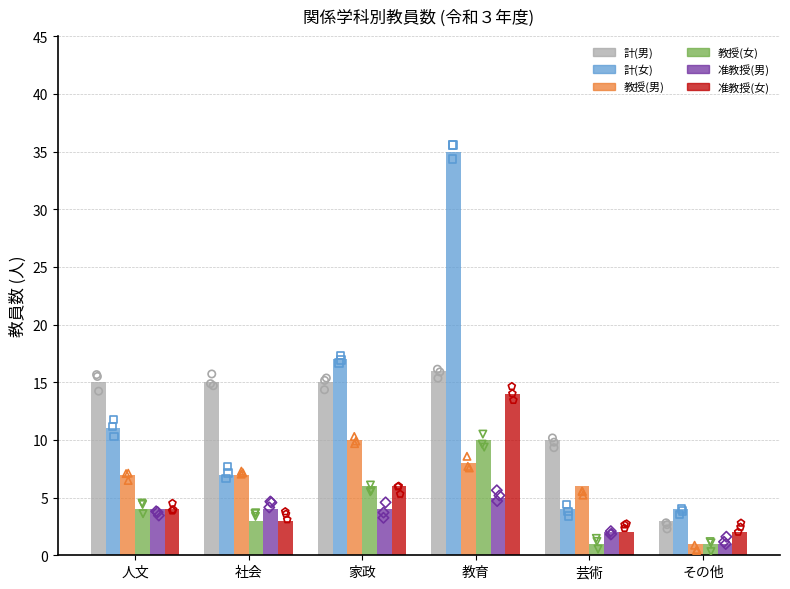

Which series has the largest total across all categories?

計(女)